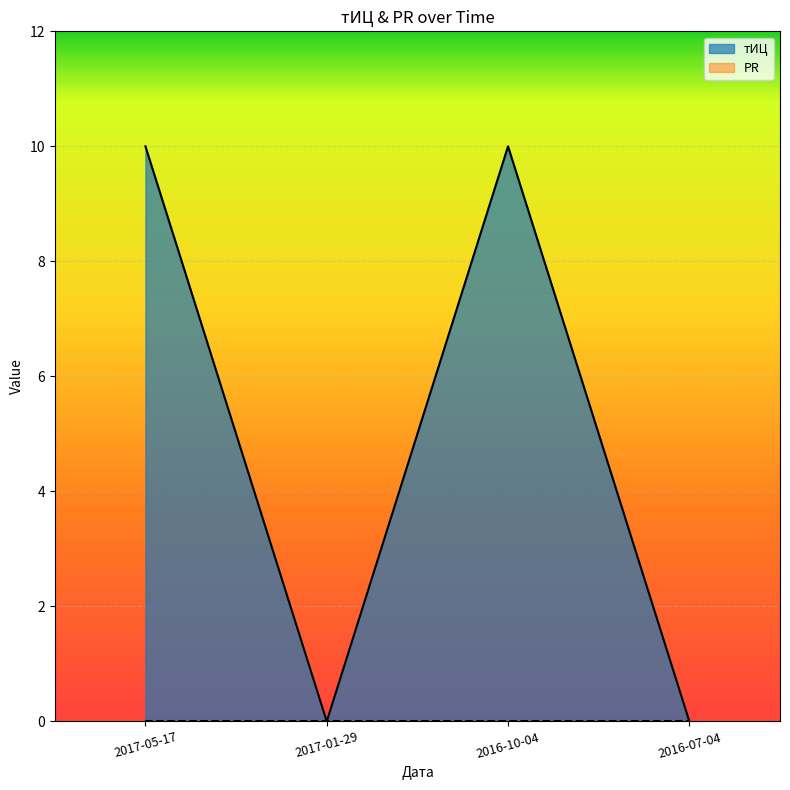

Reading left to right, list all the values displayed in this chart.

2017-05-17=10	2017-01-29=0	2016-10-04=10	2016-07-04=0